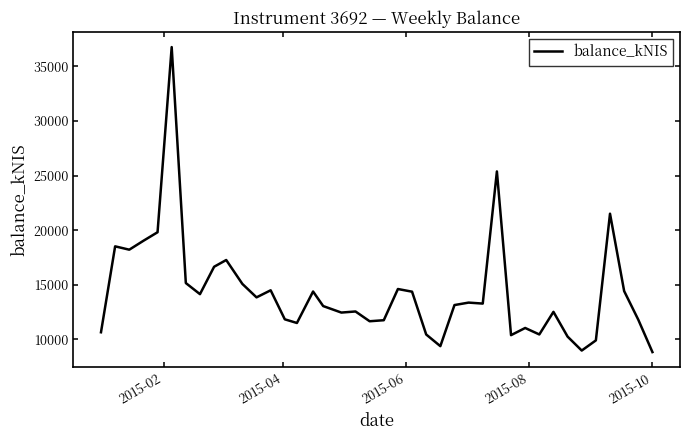

What is the average value?

14328.2